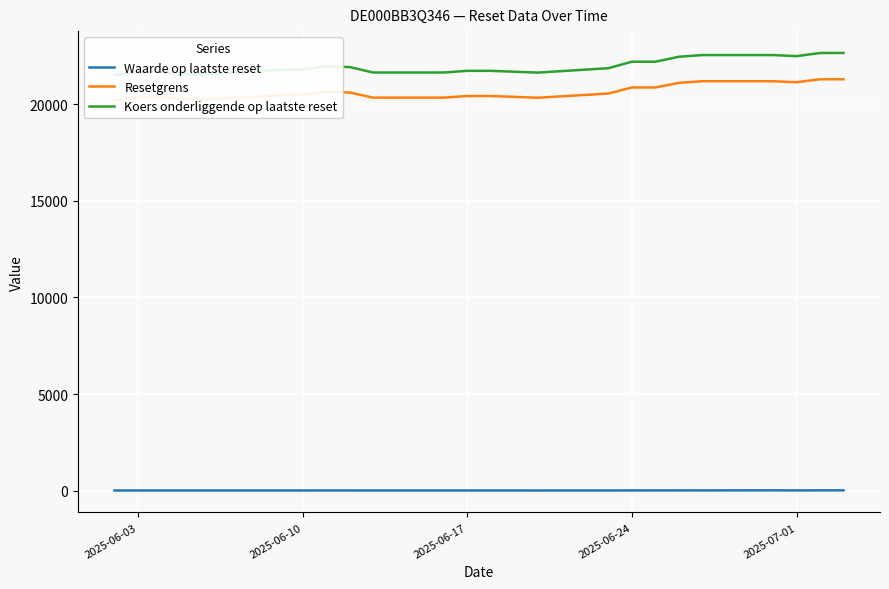

True or false: Resetgrens has a value of 11734.1 at 2025-06-24.

False